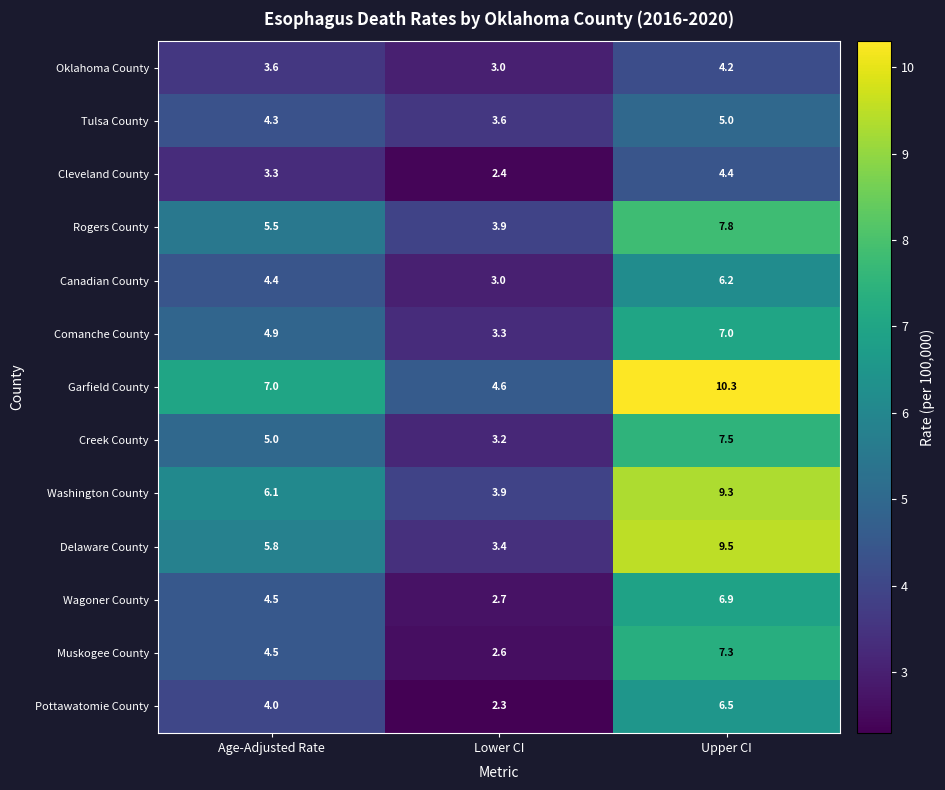

At which label is Canadian County closest to 4?

Age-Adjusted Rate